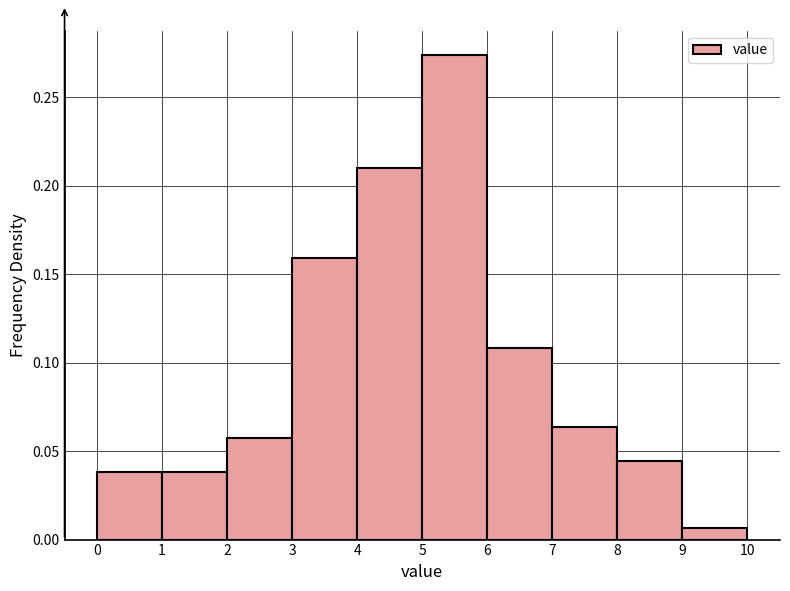

How tall is the bar that spans 4 to 5 on the x-axis? The values are not printed on the chart, so give them approximately, as read against the axis.

0.210